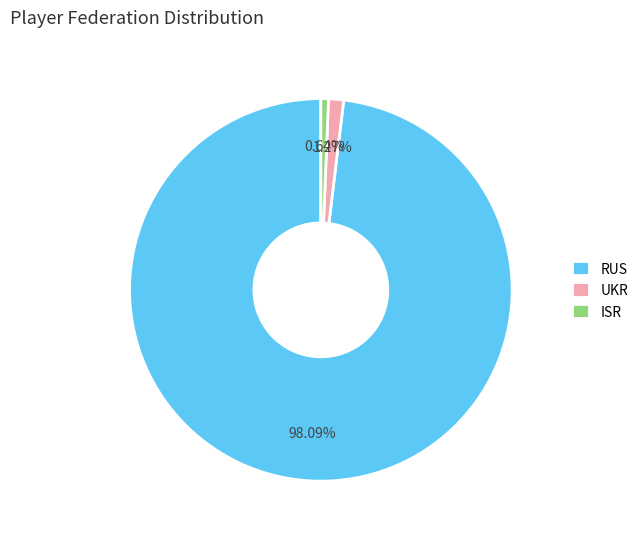

Is the sum of UKR and RUS greater than half?

Yes